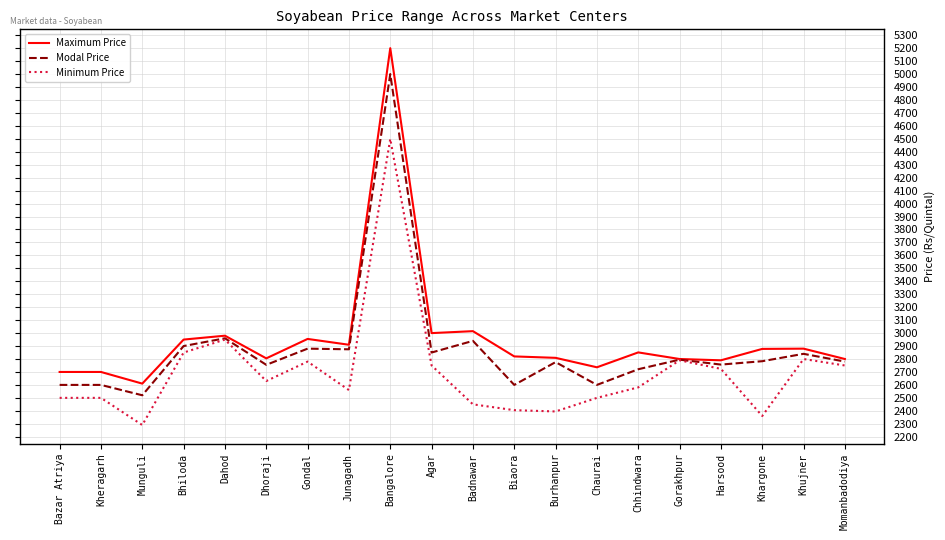

Is the value of Maximum Price at Khujner greater than the value of Minimum Price at Burhanpur?

Yes